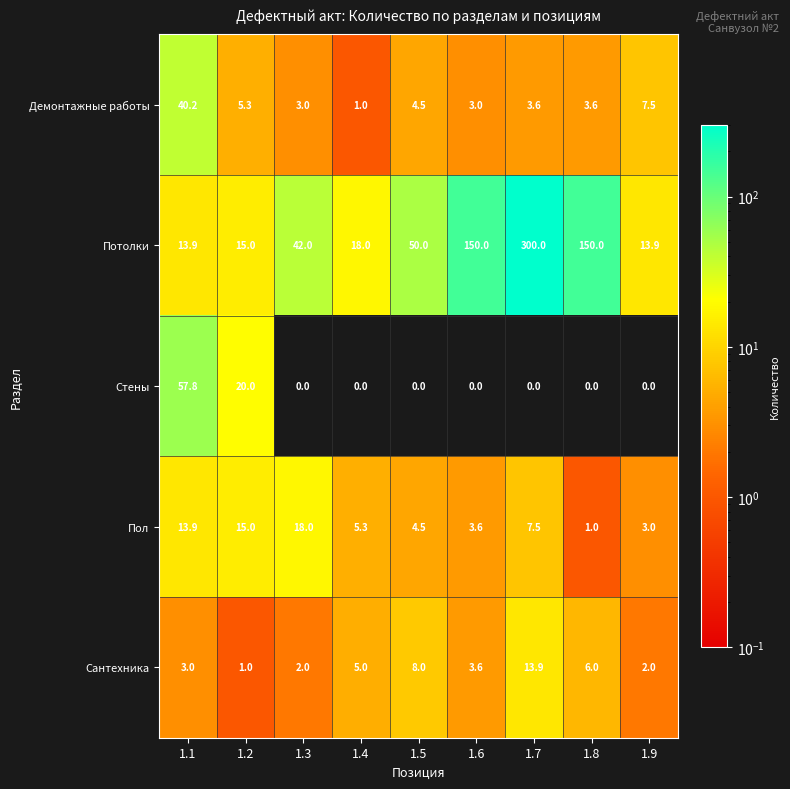

Between 1.6 and 1.9, which series saw the biggest shift?

Потолки